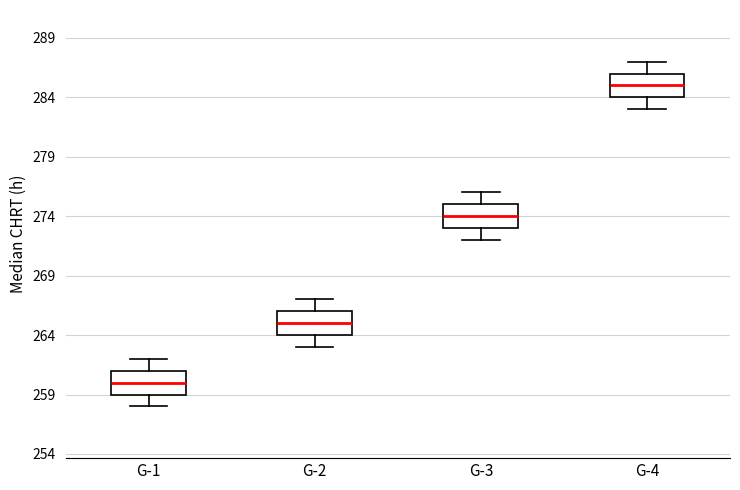

Reading left to right, transcribe this box plot: for each box, give where its median line is, the range the box spans, and where its two whiskers end, as read against the y-axis. The values are not printed on the chart, so give them approximately, as read against the axis.

G-1: median 260, box 259 to 261, whiskers 258 to 262
G-2: median 265, box 264 to 266, whiskers 263 to 267
G-3: median 274, box 273 to 275, whiskers 272 to 276
G-4: median 285, box 284 to 286, whiskers 283 to 287